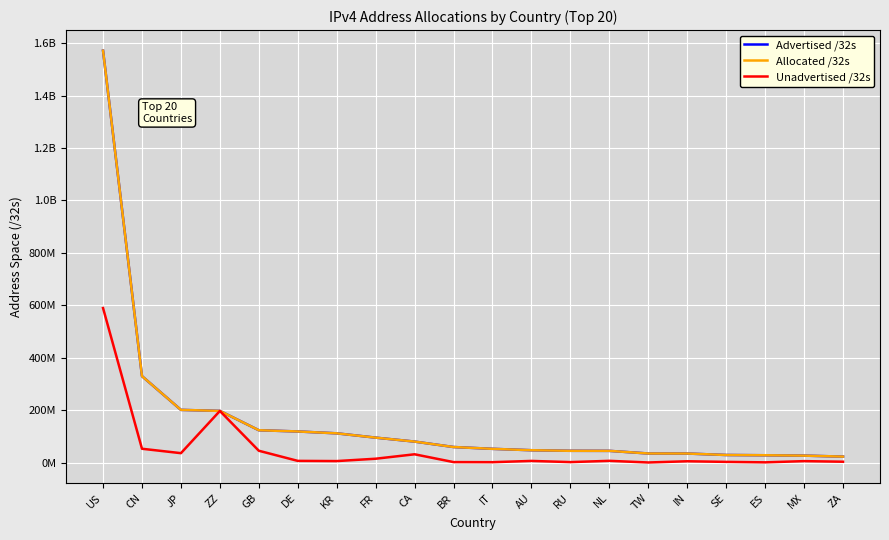

Does the chart have visible grid lines?

Yes